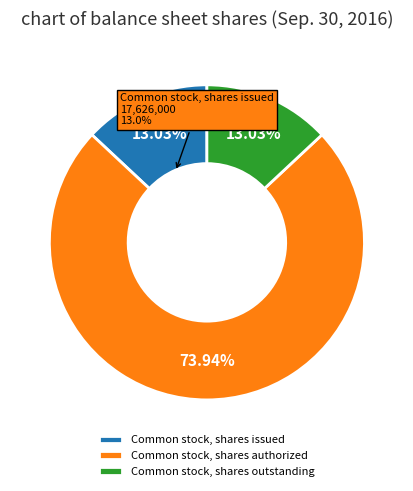

What is the smallest slice in the pie chart?

Common stock, shares issued